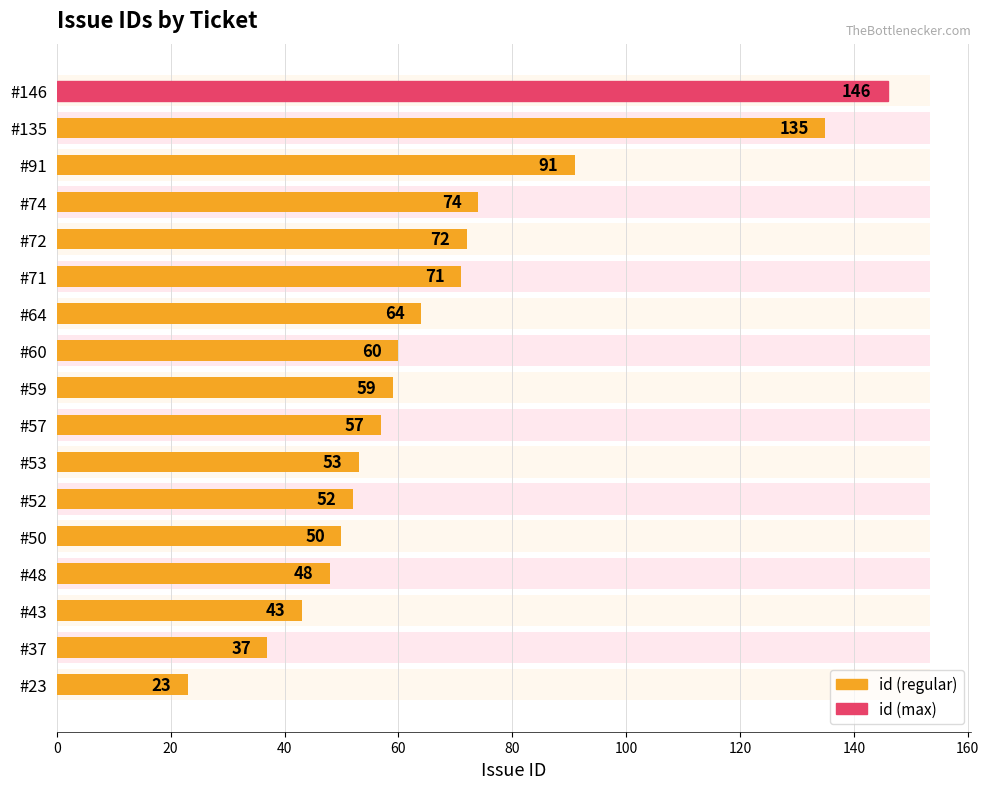

What is the minimum value shown in the chart?

23